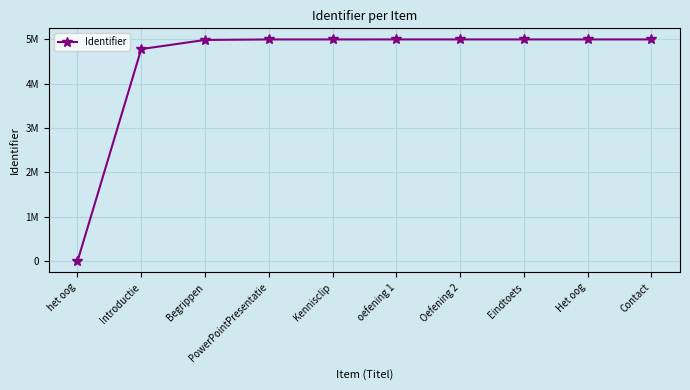

Reading left to right, what are all the values shown in this chart?

het oog=0	Introductie=4776173	Begrippen=4981992	PowerPointPresentatie=4993414	Kennisclip=4993396	oefening 1=4993726	Oefening 2=4993725	Eindtoets=4993740	Het oog=4993727	Contact=4993742